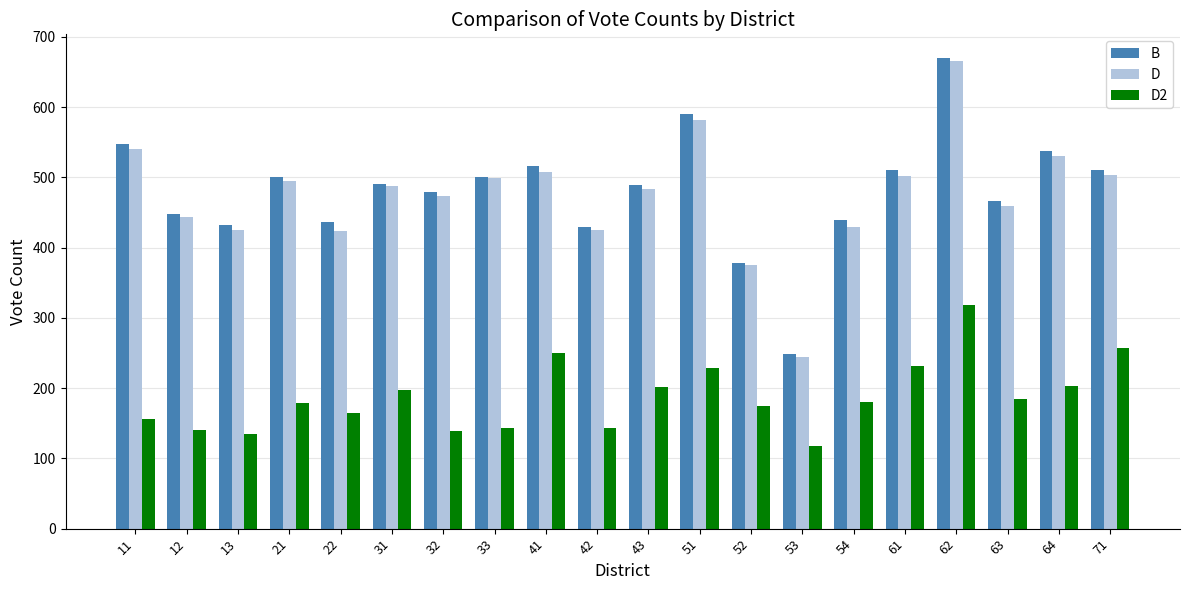

What is the total value across all series at 61?

1244